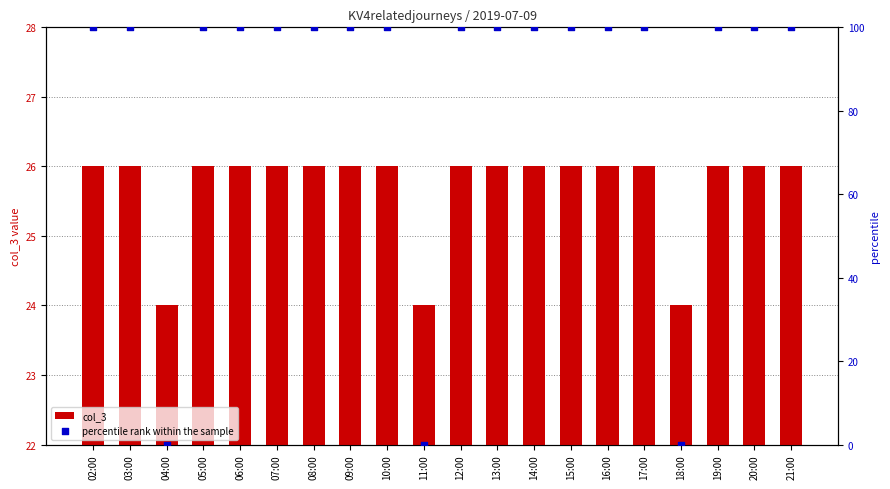

Which series contains the lowest Y value?

percentile rank within the sample